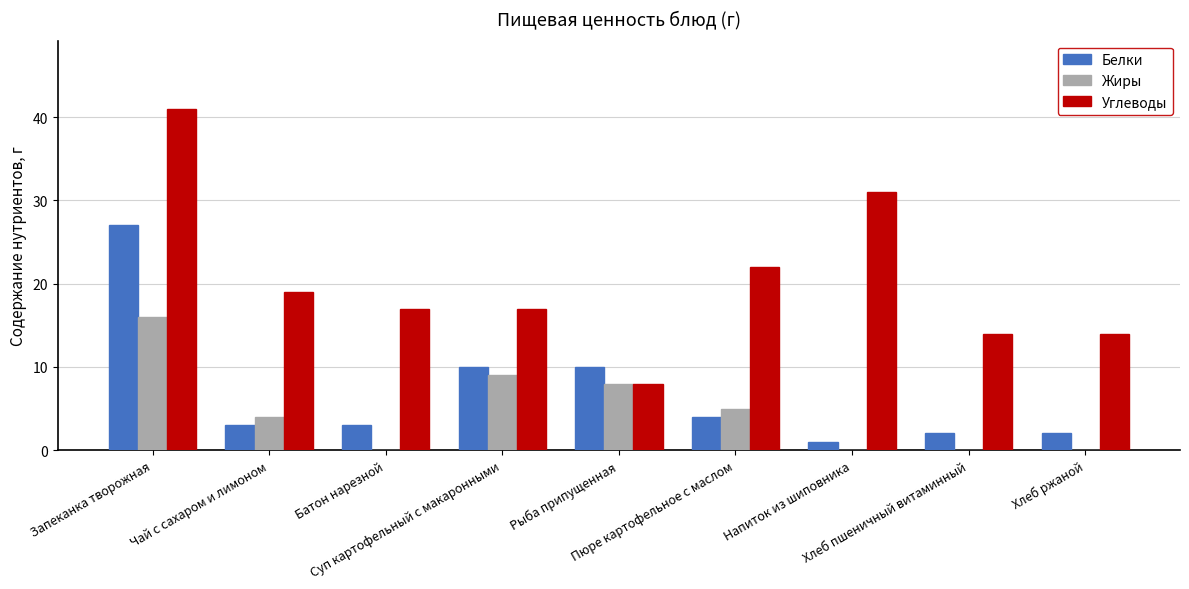

What is the maximum value shown in the chart?

41